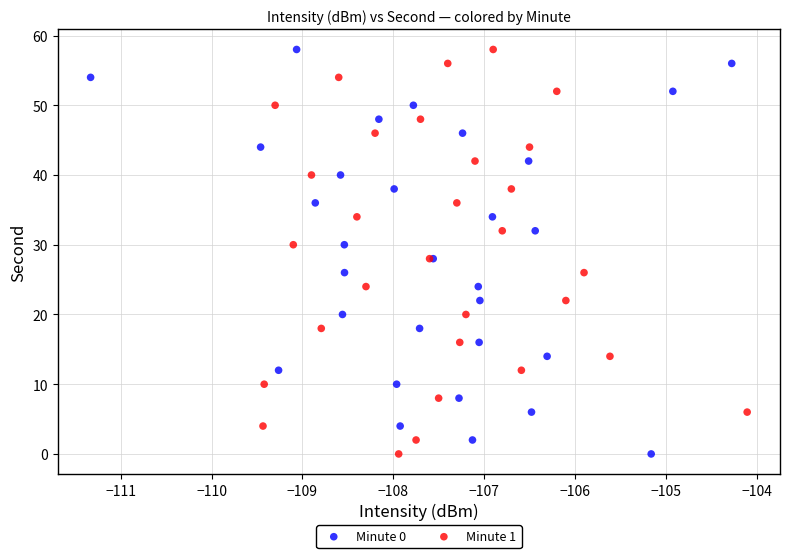

What are all the series names shown in the legend?

Minute 0, Minute 1